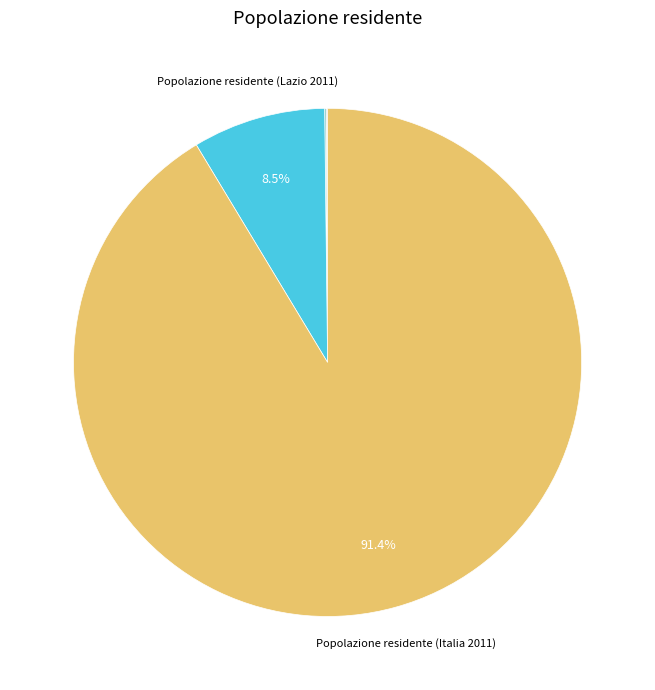

Is there any slice that represents more than half of the pie?

Yes